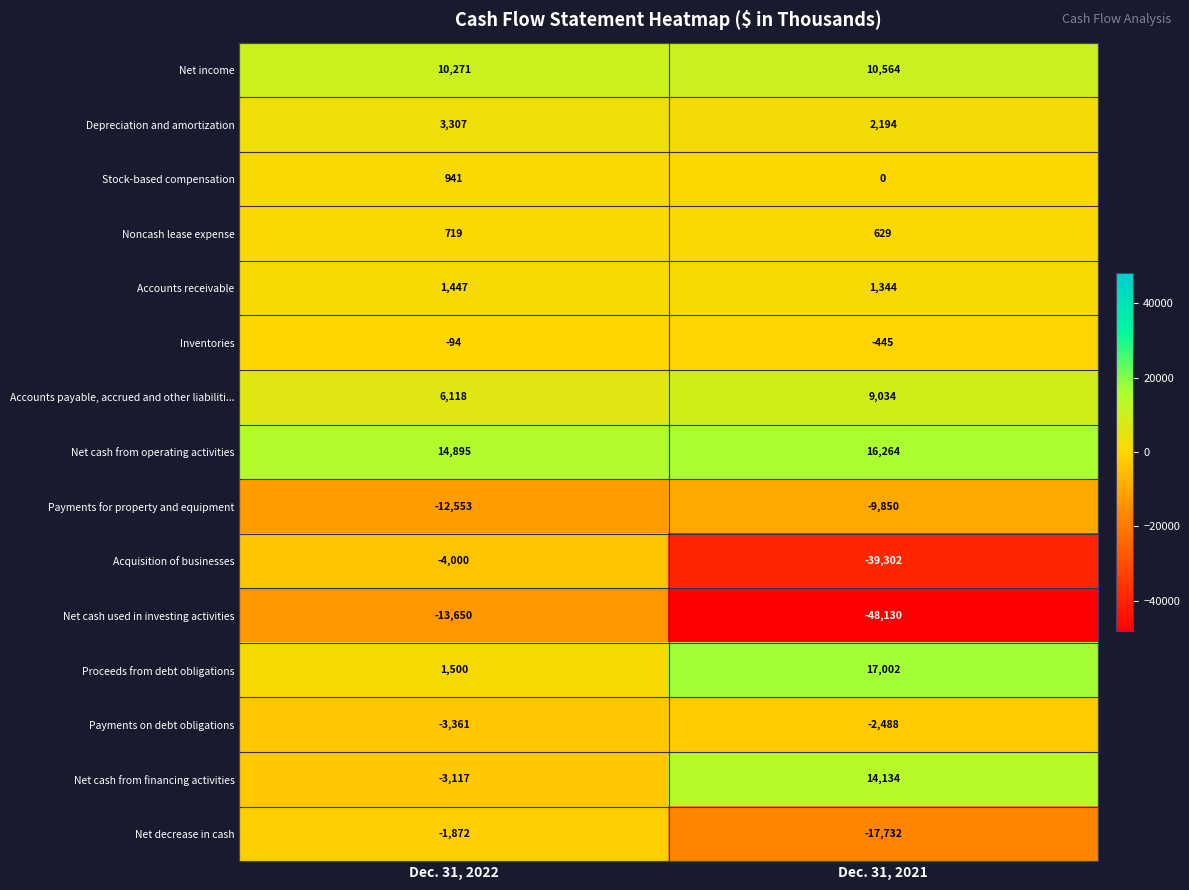

What is the total value across all series at Dec. 31, 2022?

551